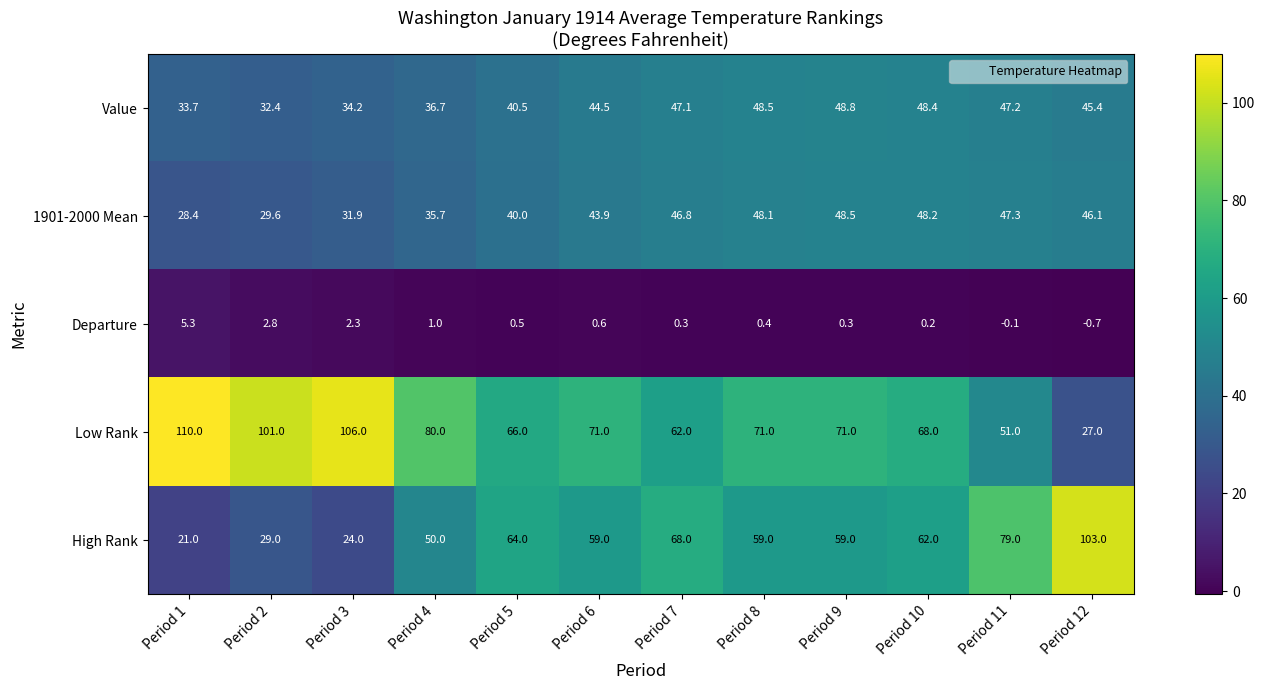

Where is Value nearest to the value 40?

Period 5